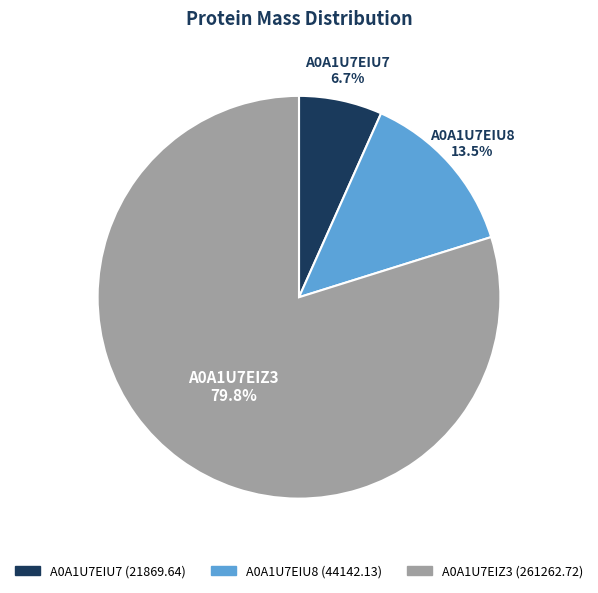

Approximately how many times larger is the value at A0A1U7EIU7 compared to A0A1U7EIZ3?

0.1